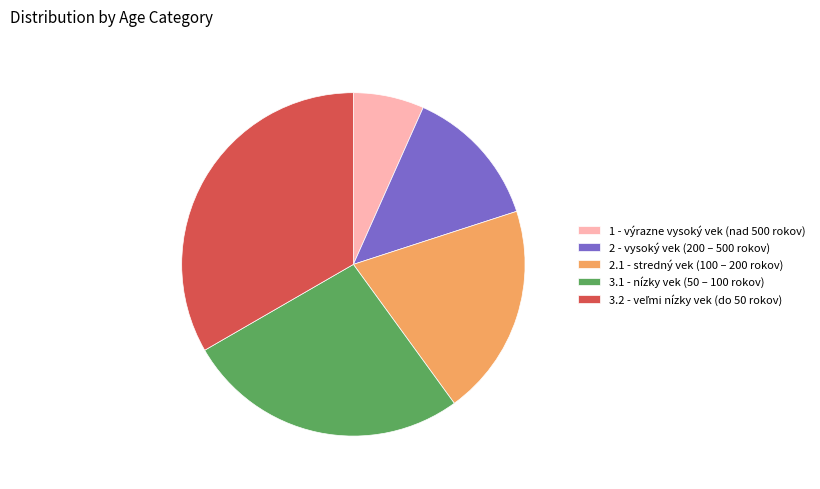

Approximately how many times larger is the value at 3.1 - nízky vek (50 – 100 rokov) compared to 2 - vysoký vek (200 – 500 rokov)?

2.0